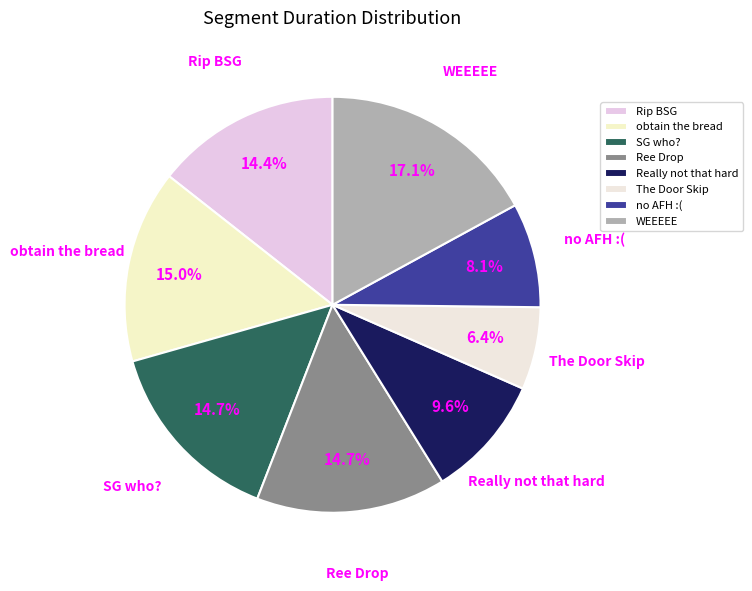

Do WEEEEE and SG who? together represent more than half of the pie?

No